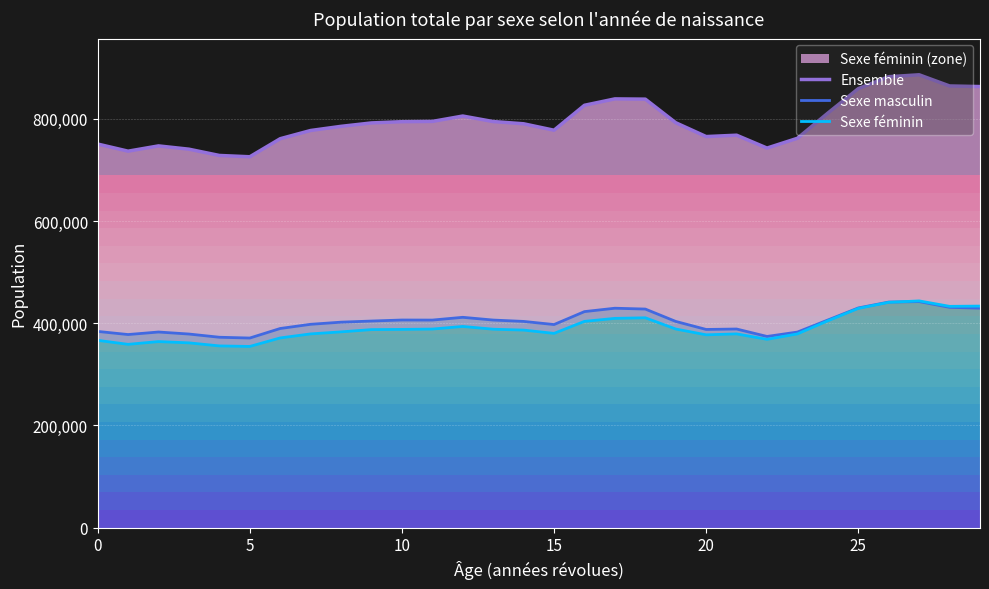

What is the difference between the second highest and second lowest values in the Ensemble series?

154037